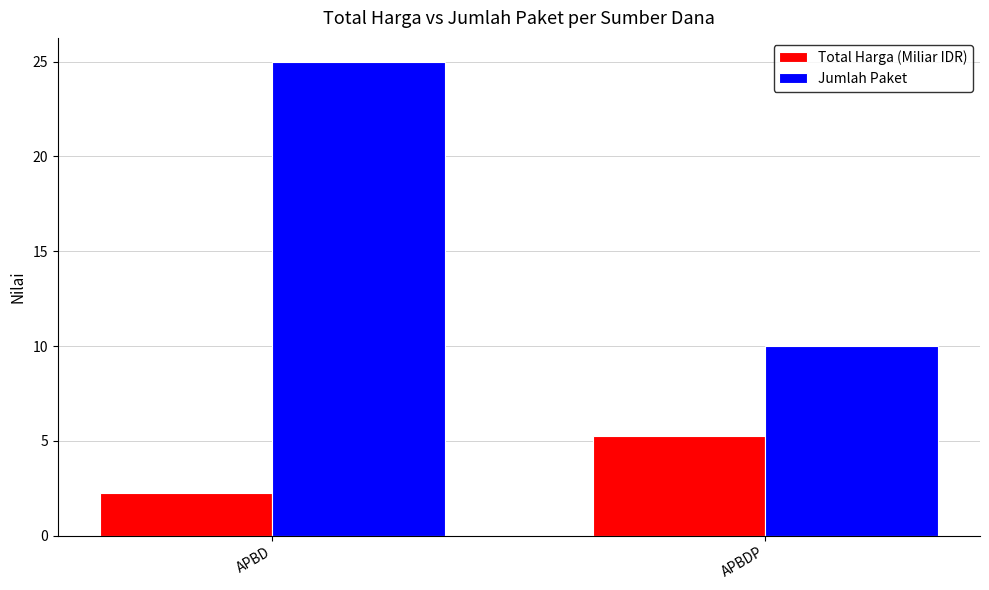

At which label does Total Harga (Miliar IDR) first exceed 5?

APBDP